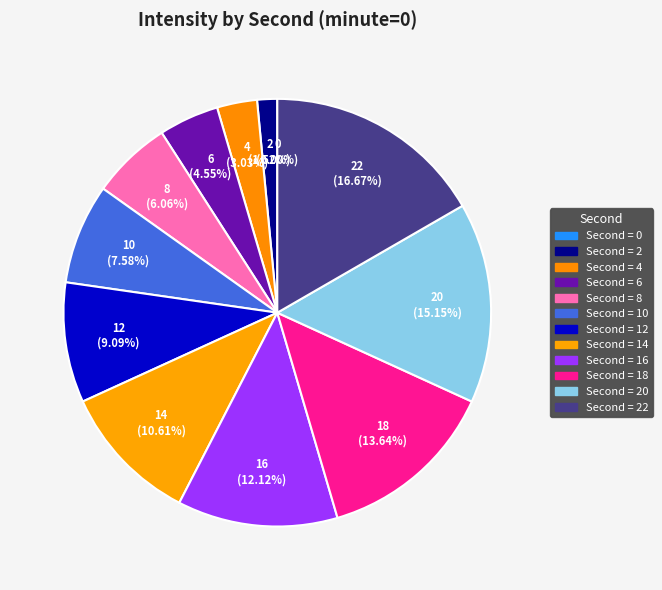

To the nearest percent, what percentage of the pie is 12?

9%